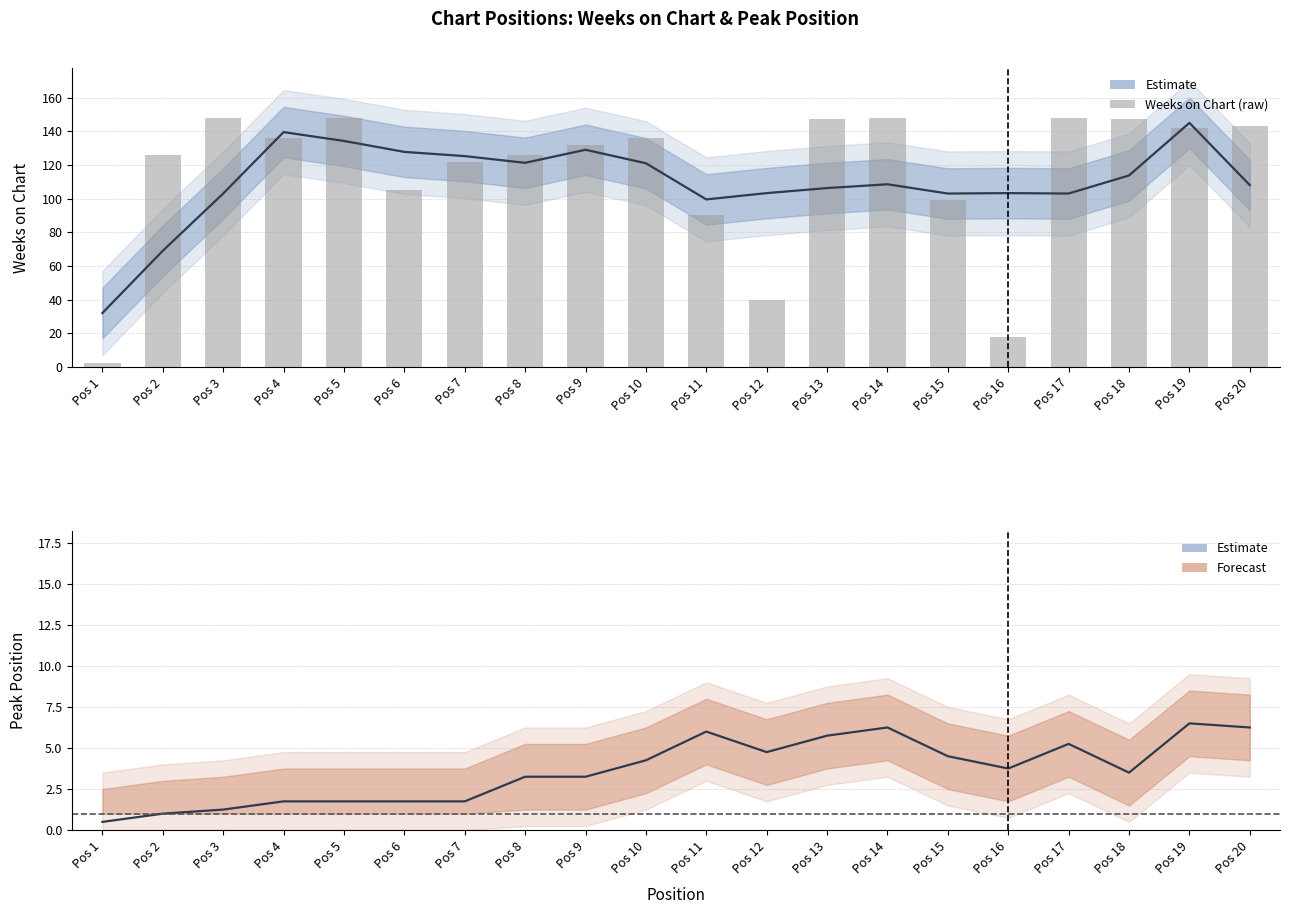

What is the ratio of the value at Pos 16 to the value at Pos 1?

9.0